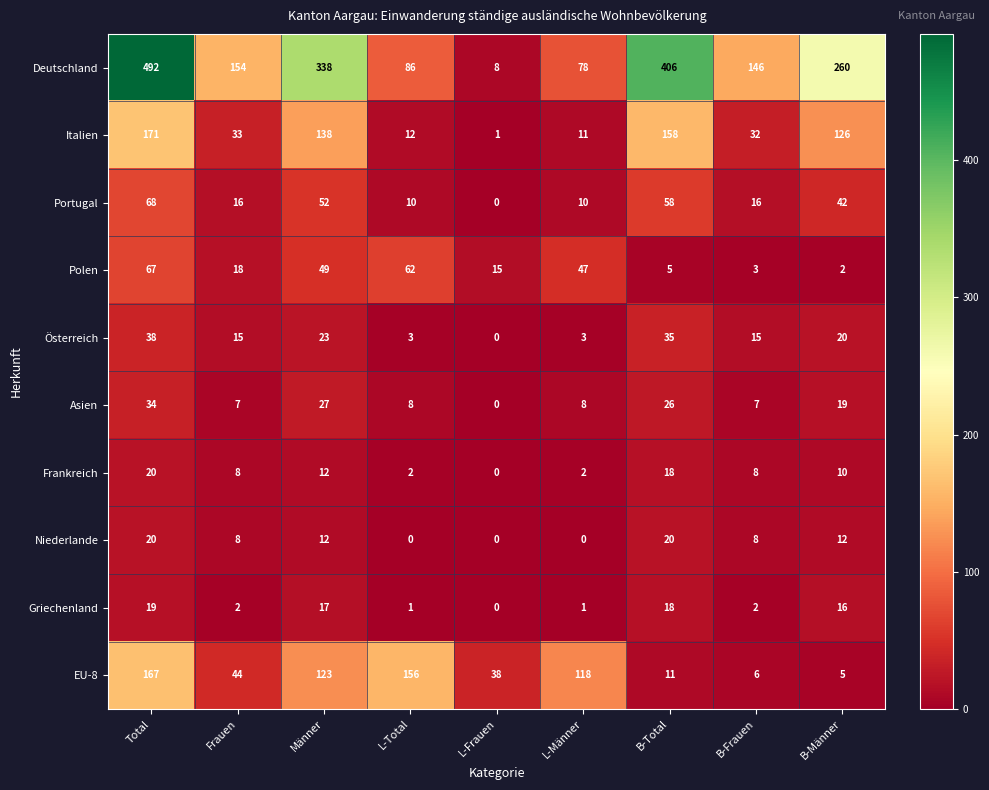

What is the difference between the maximum and second lowest values in the Polen series?

64